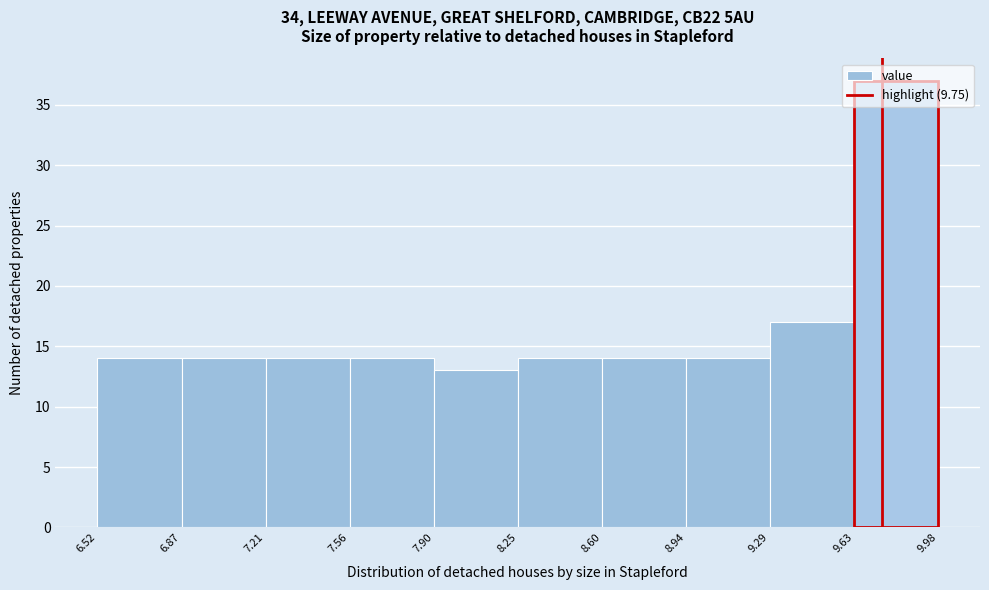

Over which range of the x-axis is the bar tallest?

9.63 to 9.98